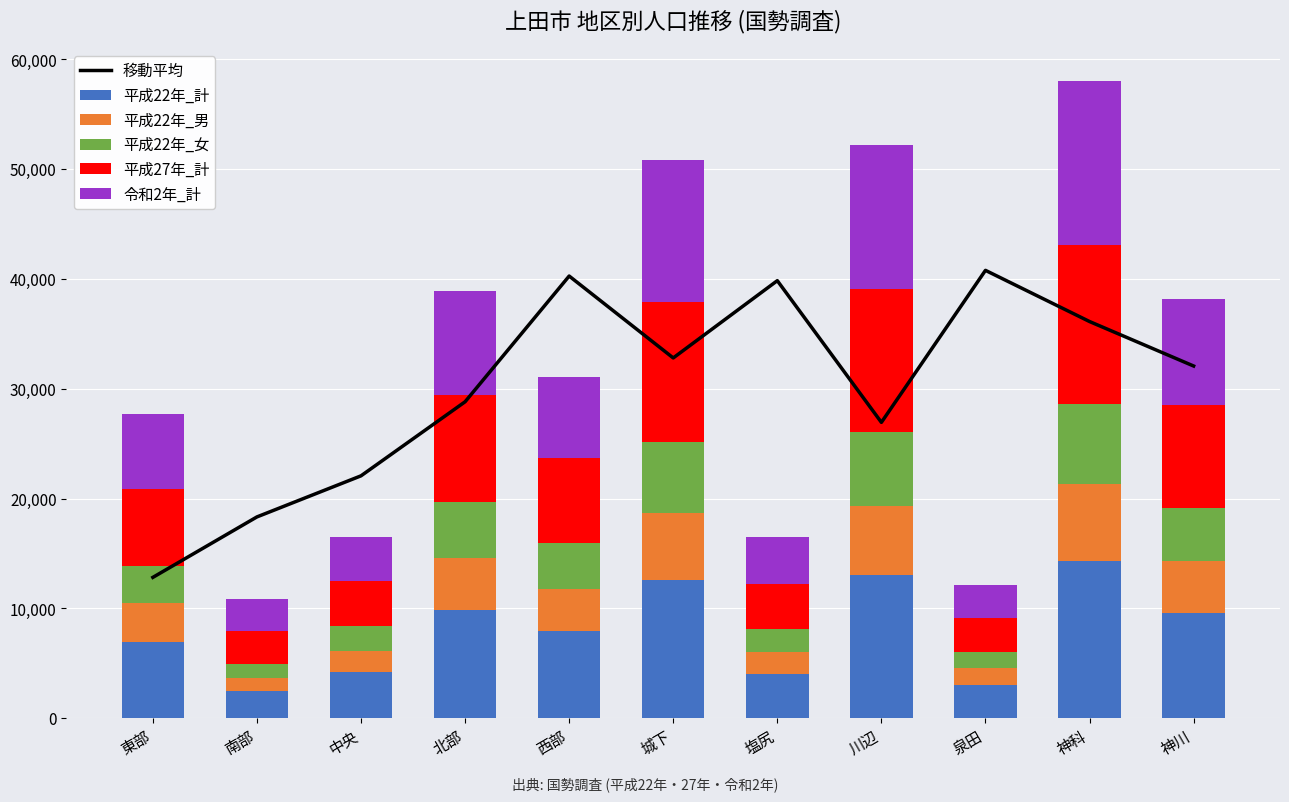

What are all the series names shown in the legend?

移動平均, 平成22年_計, 平成22年_男, 平成22年_女, 平成27年_計, 令和2年_計